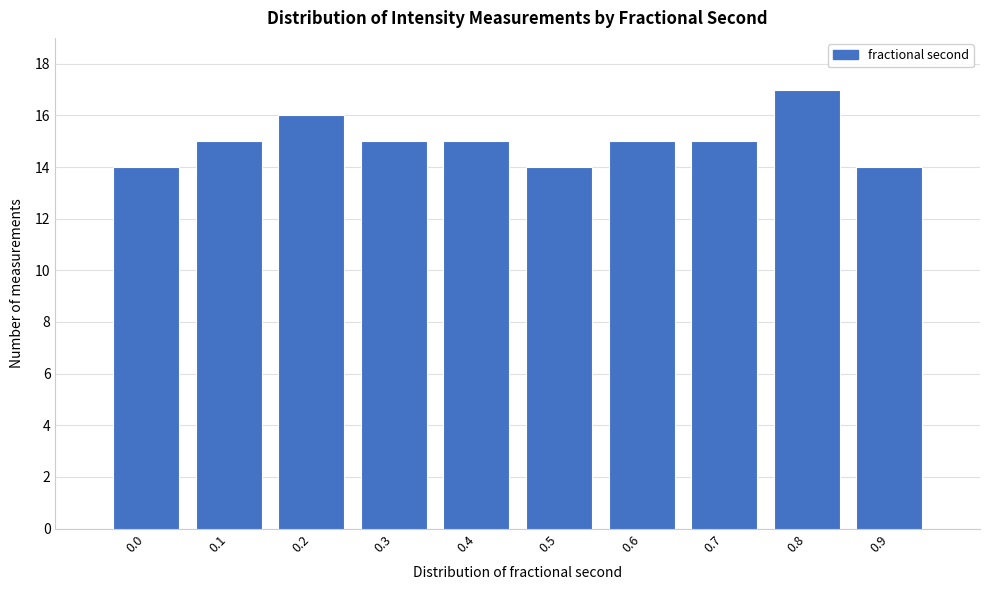

Reading left to right, what are all the values shown in this chart?

14	15	16	15	15	14	15	15	17	14